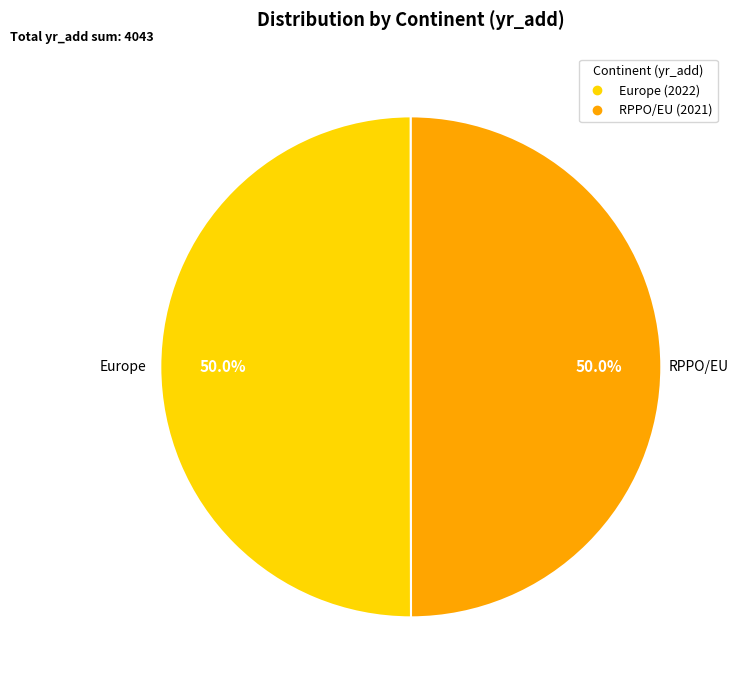

How many slices are in this pie chart?

2